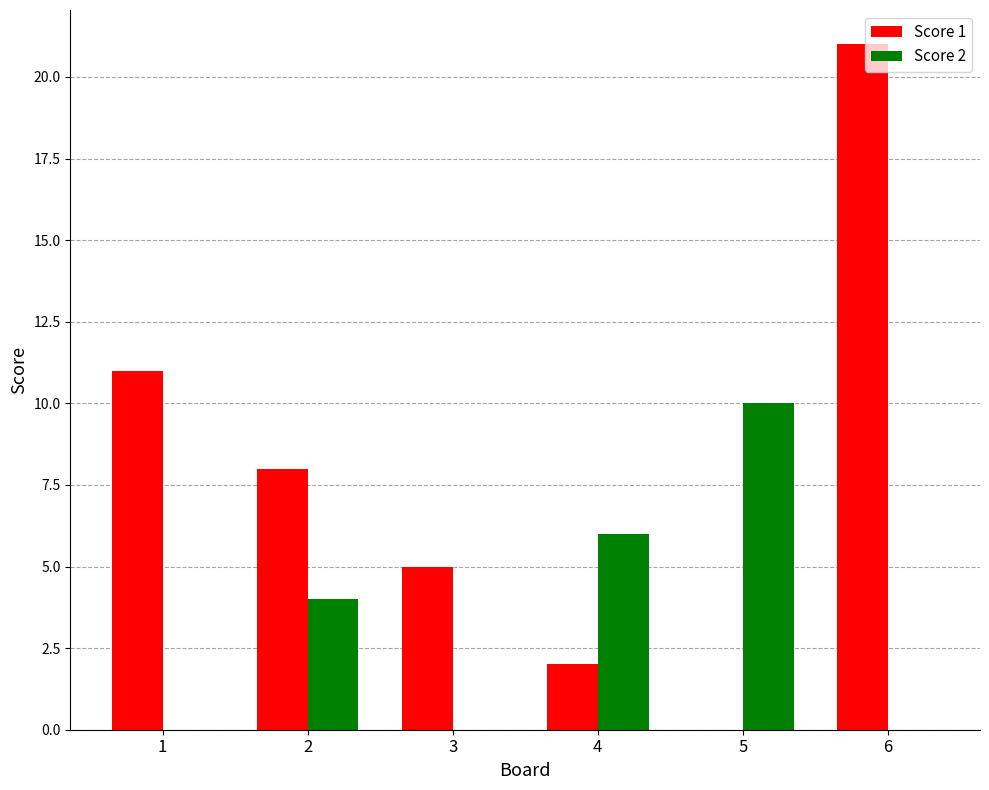

How many categories are shown in the chart?

6